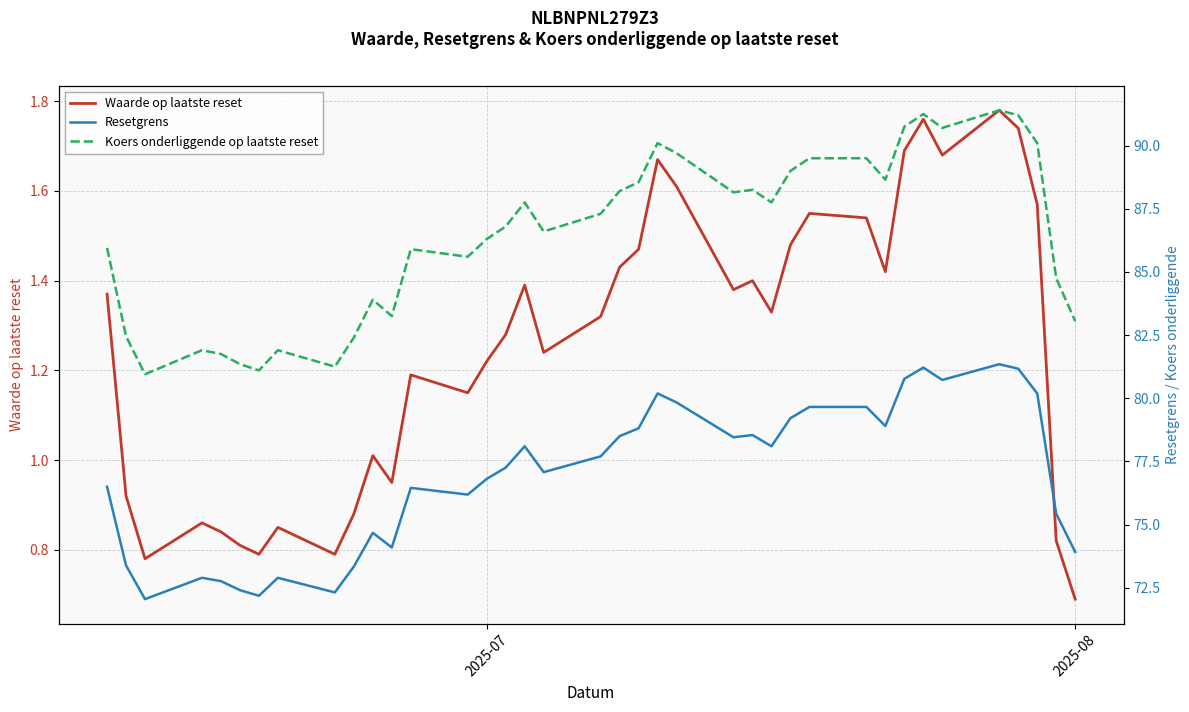

How many values in the Waarde op laatste reset series exceed 1?

26